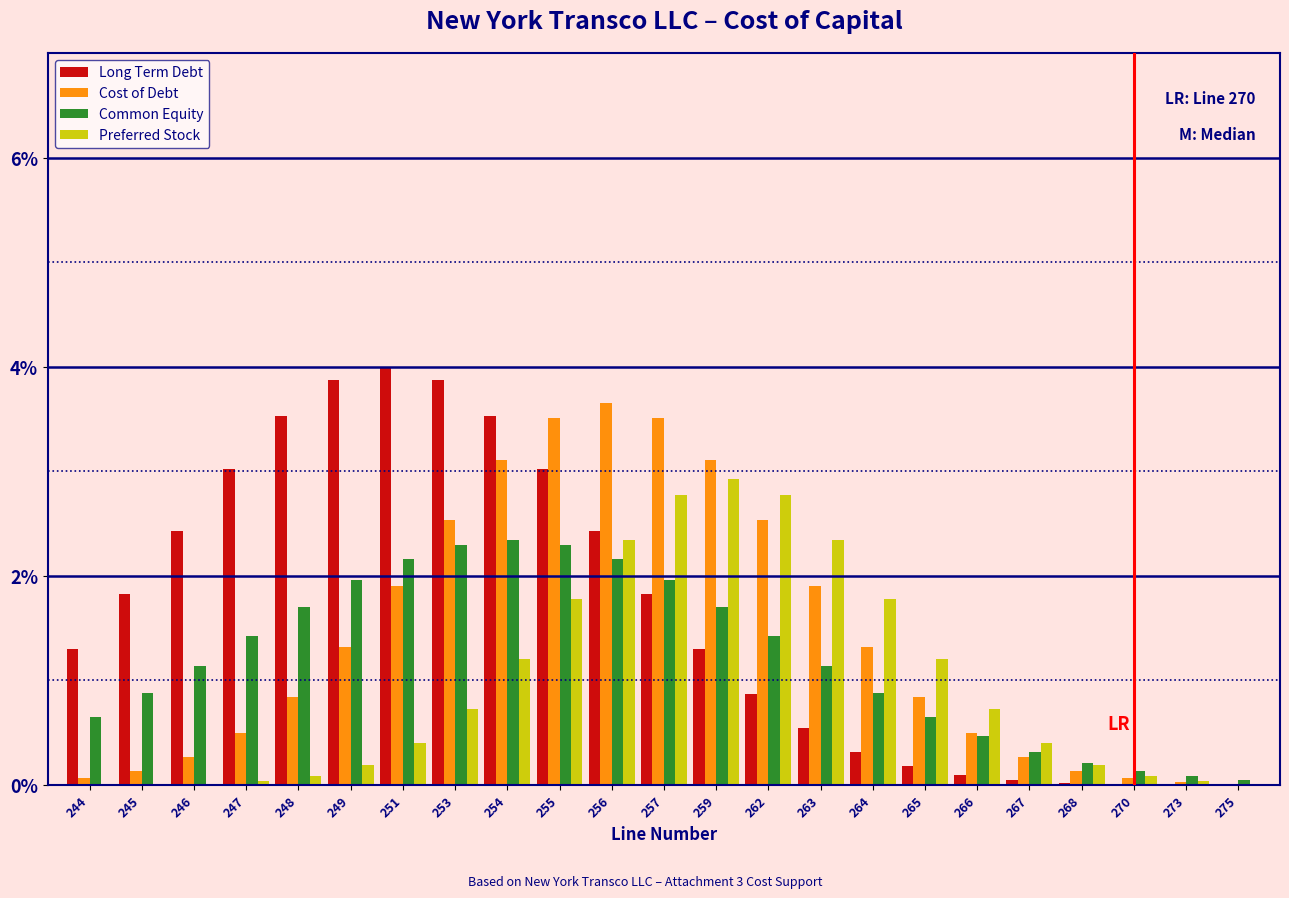

Is the value of Cost of Debt at 266 greater than the value of Common Equity at 273?

Yes